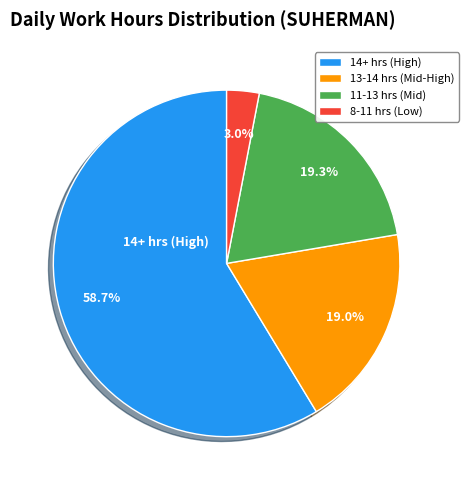

What portion of the pie excludes 11-13 hrs (Mid)?

80.7%